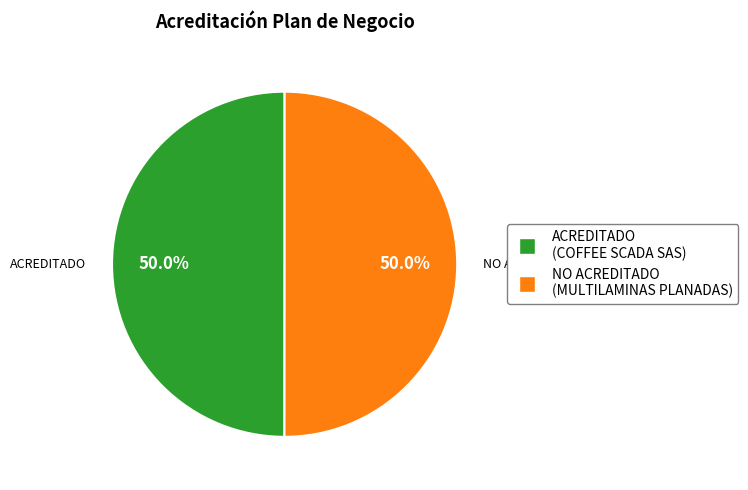

Count the number of slices in the pie.

2